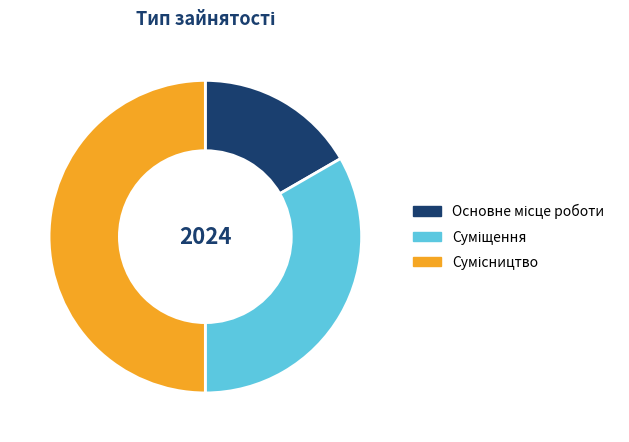

True or false: Сумісництво accounts for 50% of the total.

True